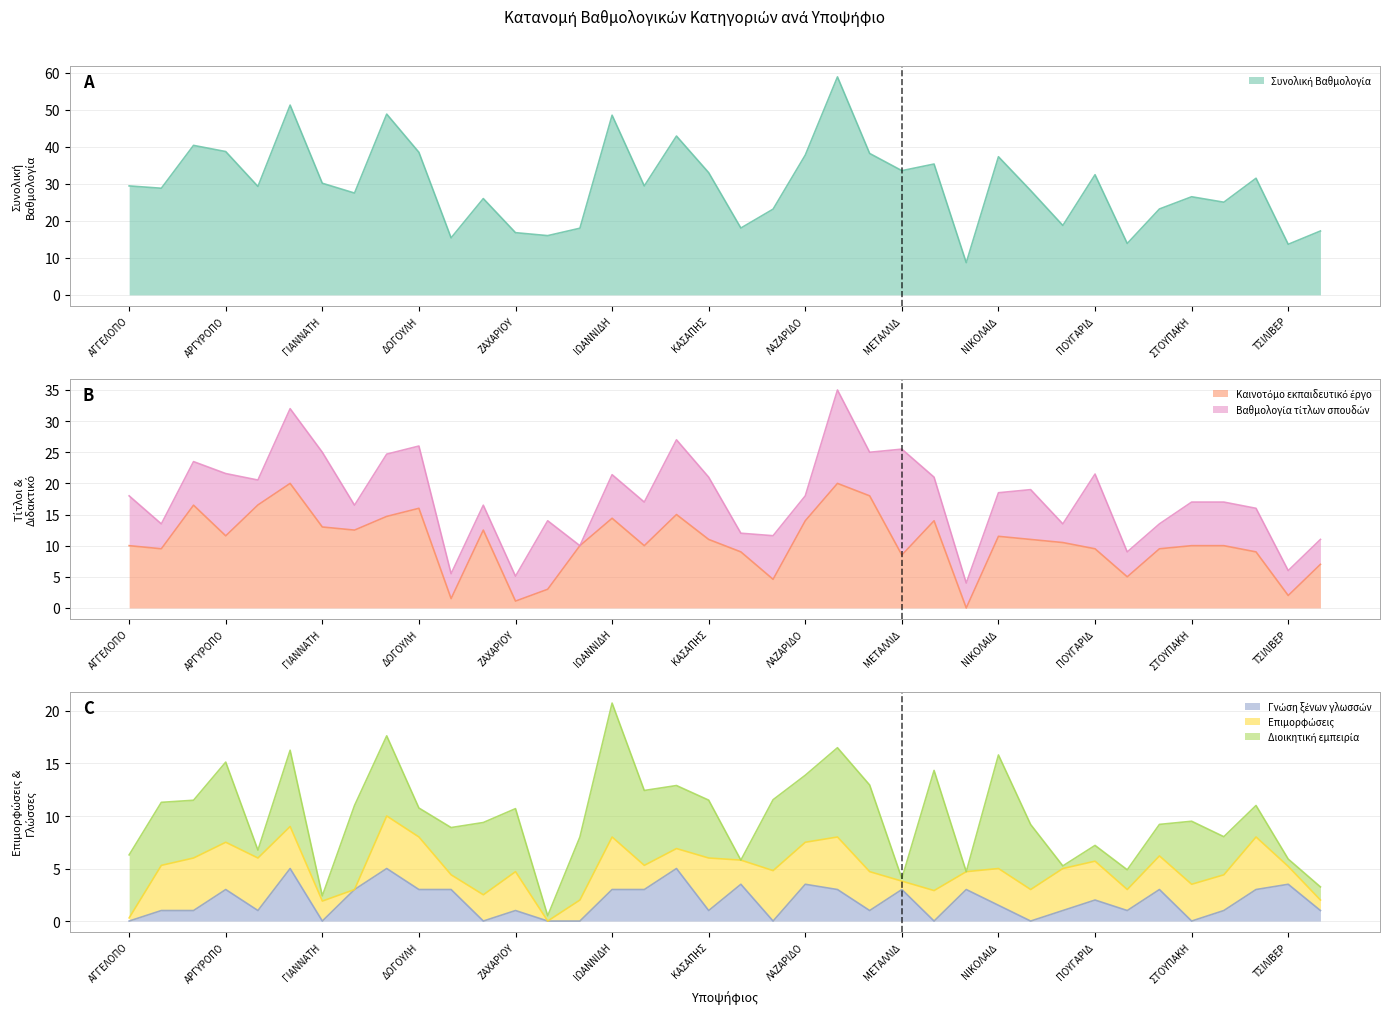

At which category is the sum across all series the highest?

ΛΑΜΠΑΚΗ